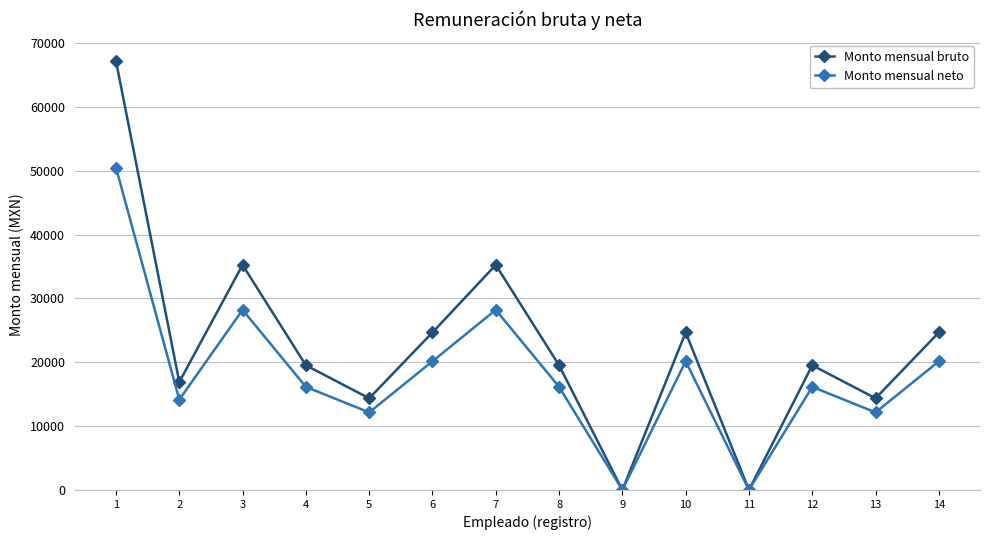

What is the difference between the Monto mensual bruto values at 8 and 1?

47661.0